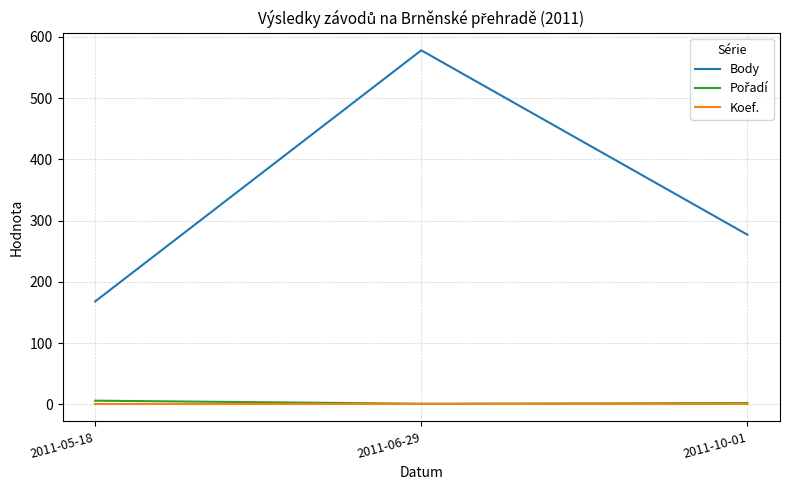

What is the total value across all series at 2011-06-29?

580